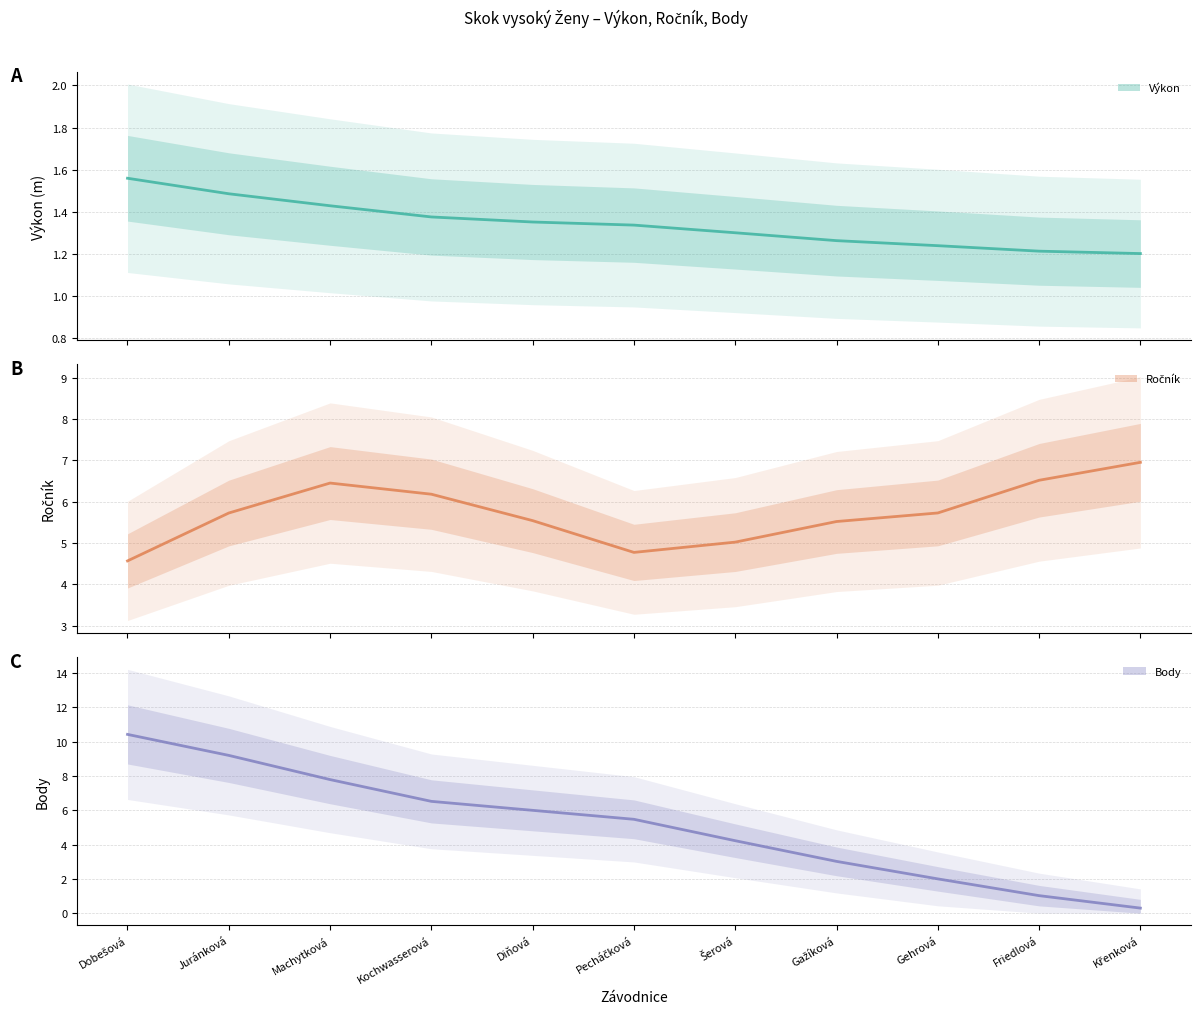

What is the spread (max minus min) of values at Pecháčková?

4.1